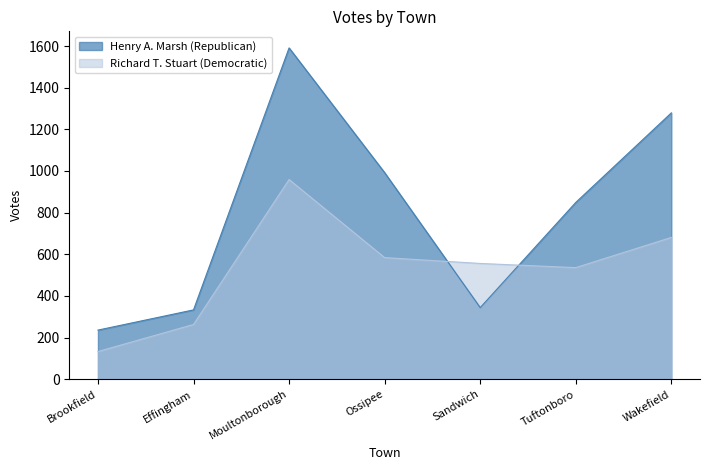

Which series changed the most between Brookfield and Moultonborough?

Henry A. Marsh (Republican)